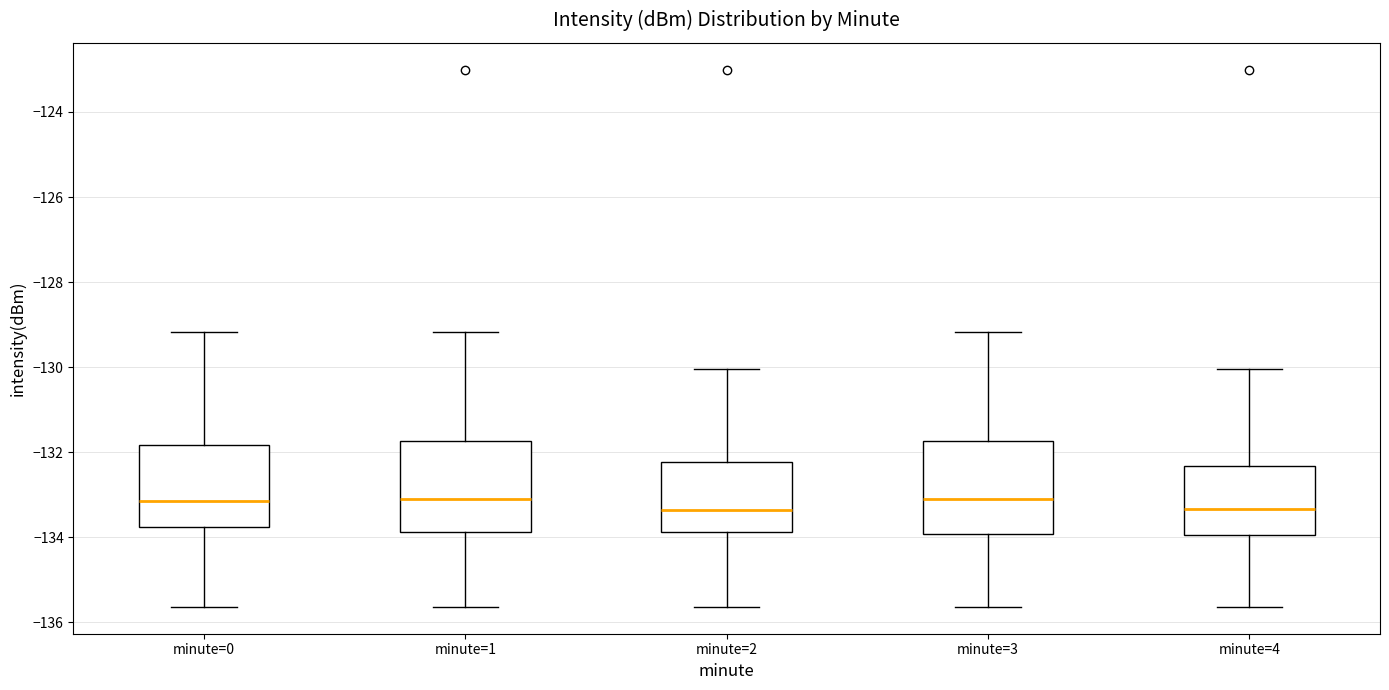

Reading left to right, read every box against the y-axis: the position of its median line, the range the box covers, and the ends of its whiskers. The values are not printed on the chart, so give them approximately, as read against the axis.

minute=0: median -133.2, box -133.8 to -131.8, whiskers -135.6 to -129.2
minute=1: median -133.0, box -133.8 to -131.8, whiskers -135.6 to -129.2
minute=2: median -133.4, box -133.8 to -132.2, whiskers -135.6 to -130.0
minute=3: median -133.0, box -134.0 to -131.8, whiskers -135.6 to -129.2
minute=4: median -133.4, box -134.0 to -132.4, whiskers -135.6 to -130.0